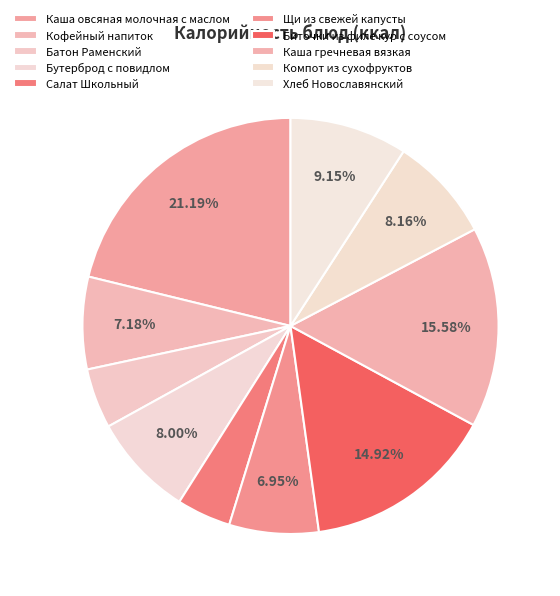

Approximately how many times larger is the value at Каша гречневая вязкая compared to Бутерброд с повидлом?

1.9